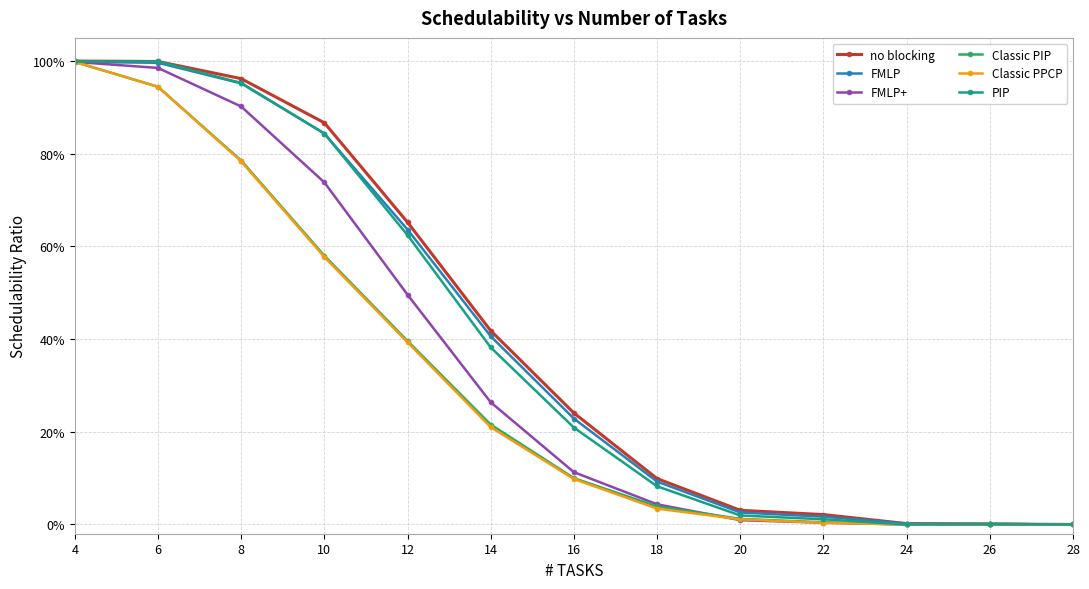

What are all the series names shown in the legend?

no blocking, FMLP, FMLP+, Classic PIP, Classic PPCP, PIP